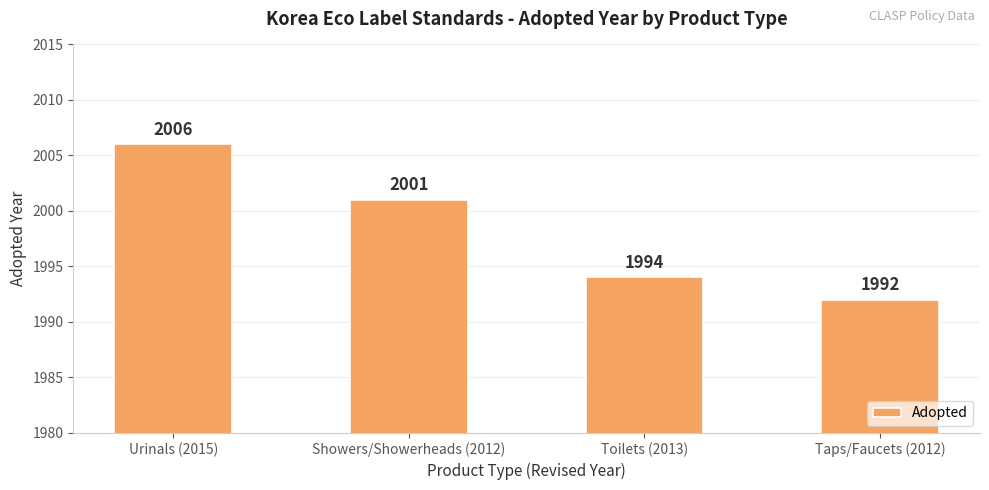

Which label corresponds to the largest value in the chart?

Urinals (2015)